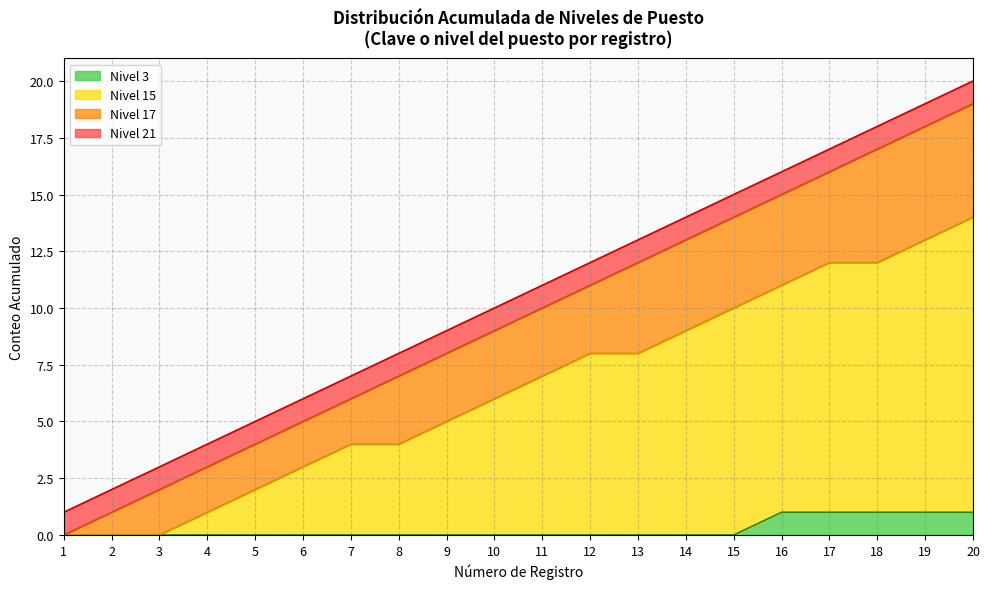

Rank the series by their maximum value, from highest to lowest.

Nivel 21, Nivel 17, Nivel 15, Nivel 3